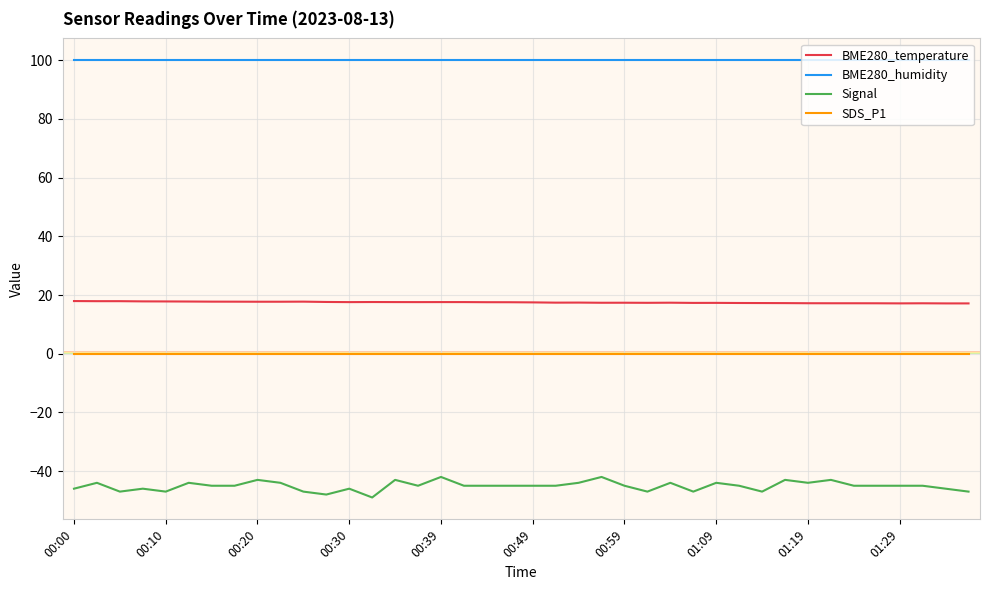

True or false: Signal and BME280_temperature intersect in this chart.

False